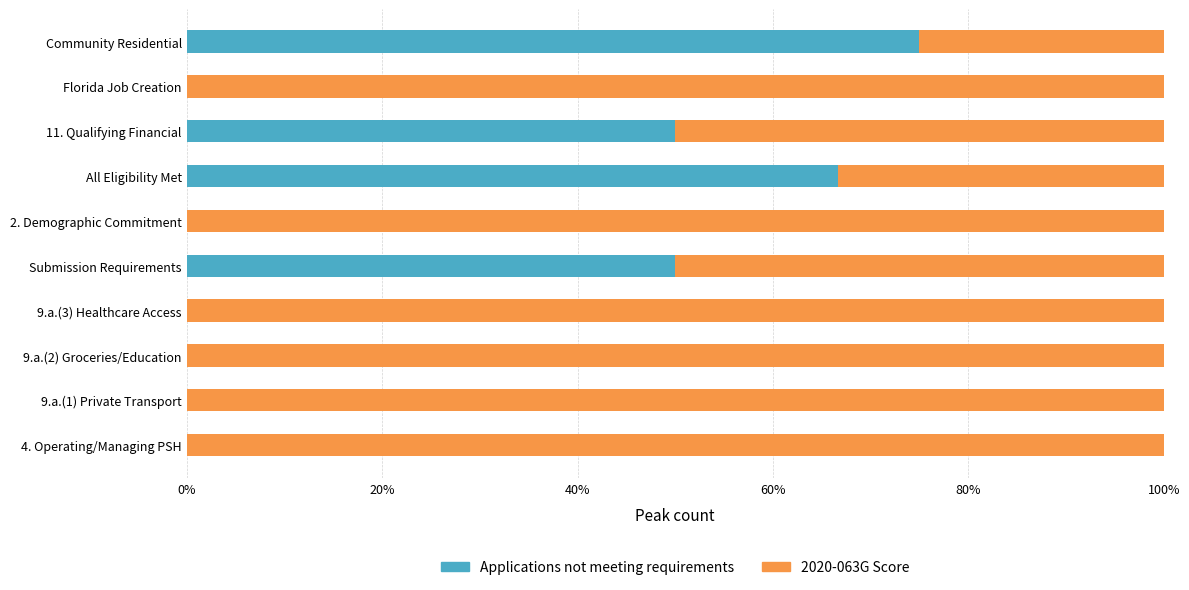

At which label does Applications not meeting requirements reach its peak?

Community Residential